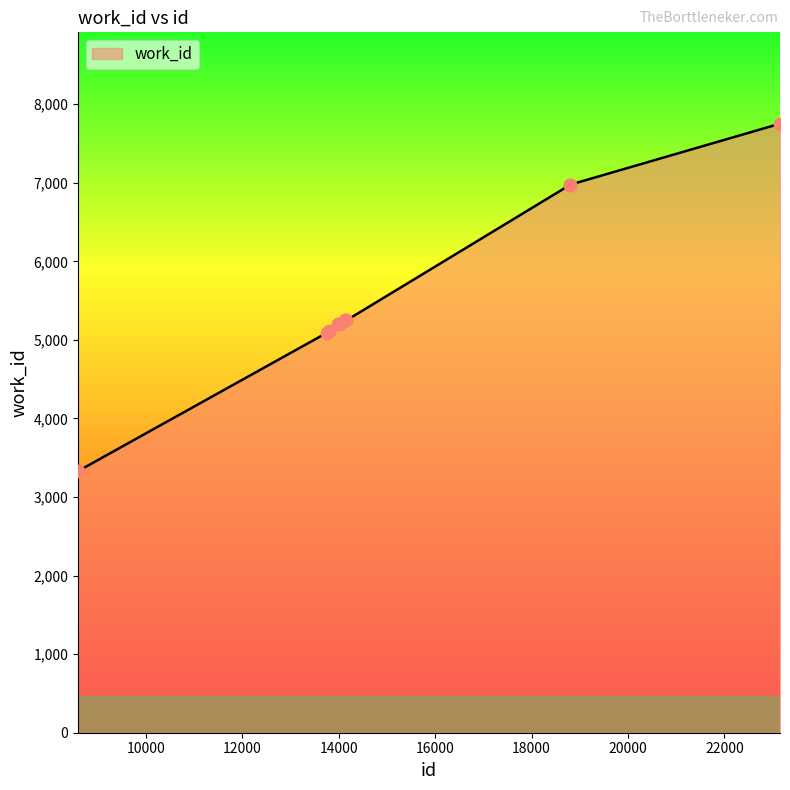

What is the minimum value shown in the chart?

3331